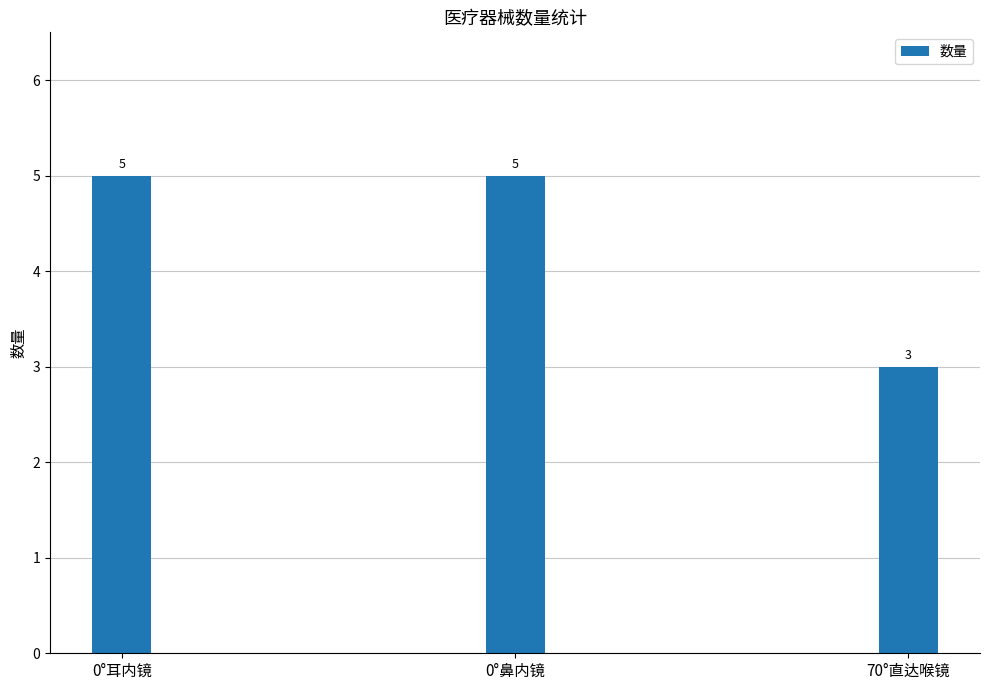

What is the average value?

4